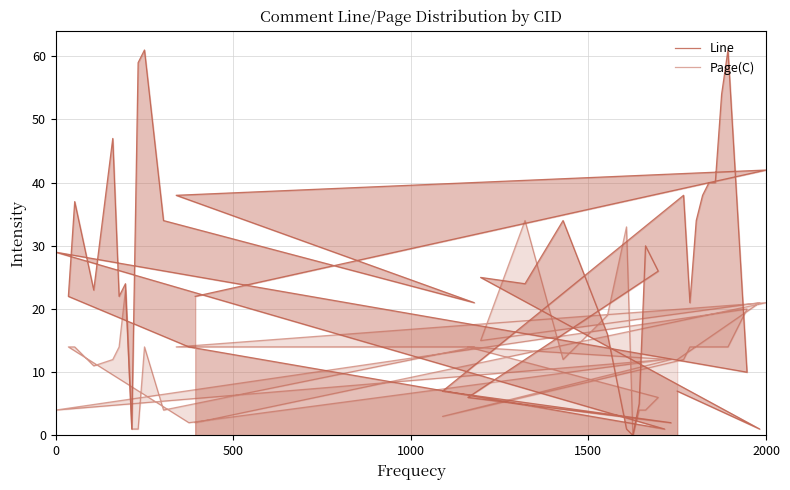

Rank the series at 1000 from lowest to highest value.

Line, Page(C)